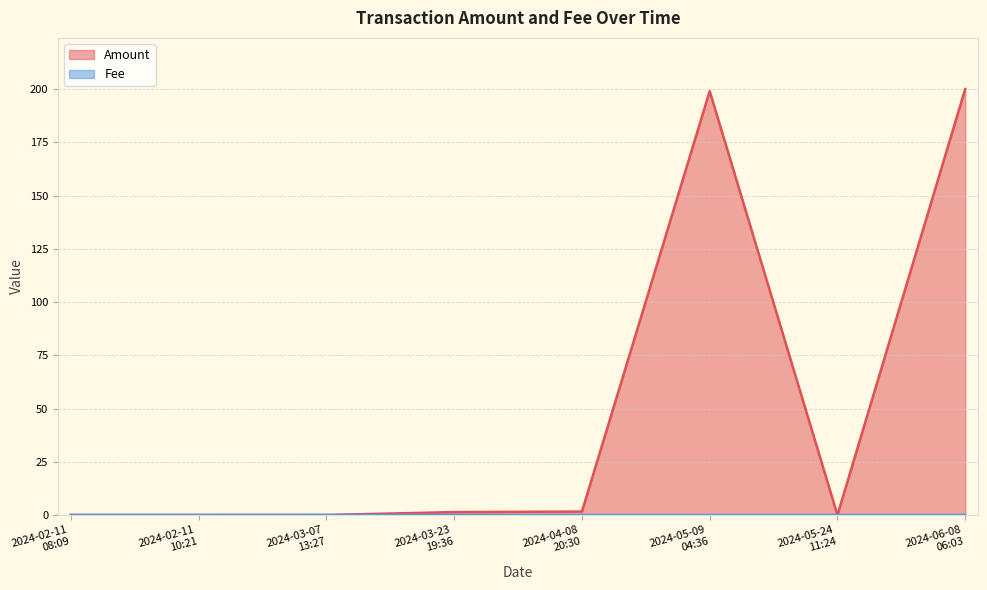

The value of Fee at 2024-04-08
20:30 is 0.0. True or false?

False